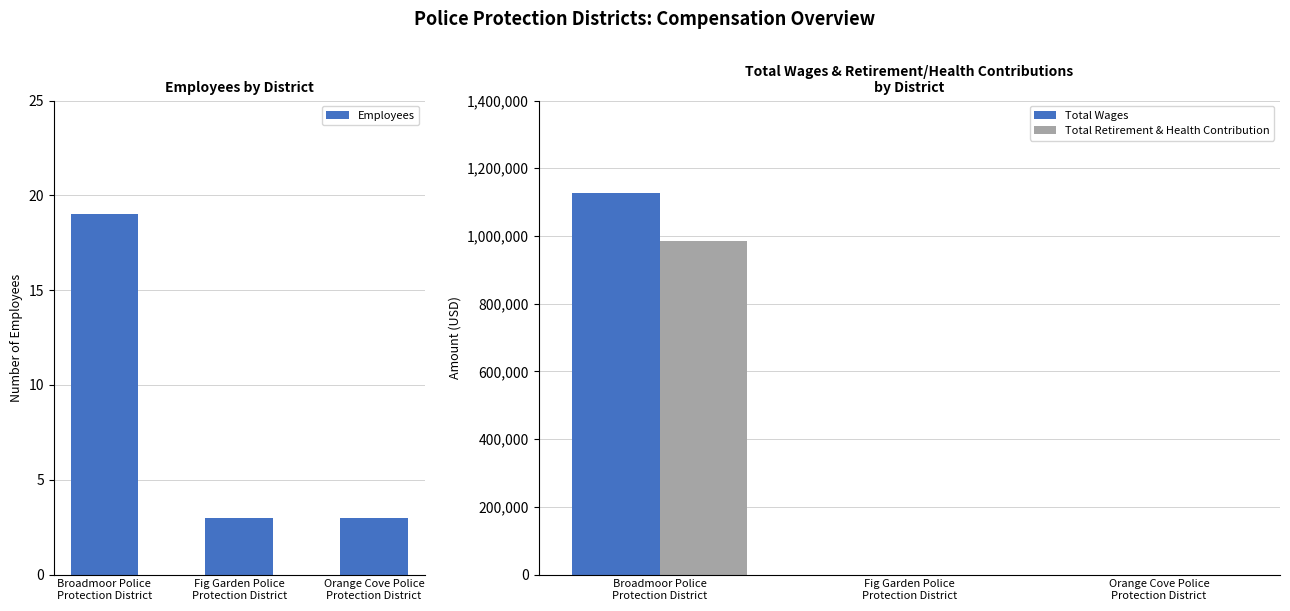

What are all the series names shown in the legend?

Employees, Total Wages, Total Retirement & Health Contribution